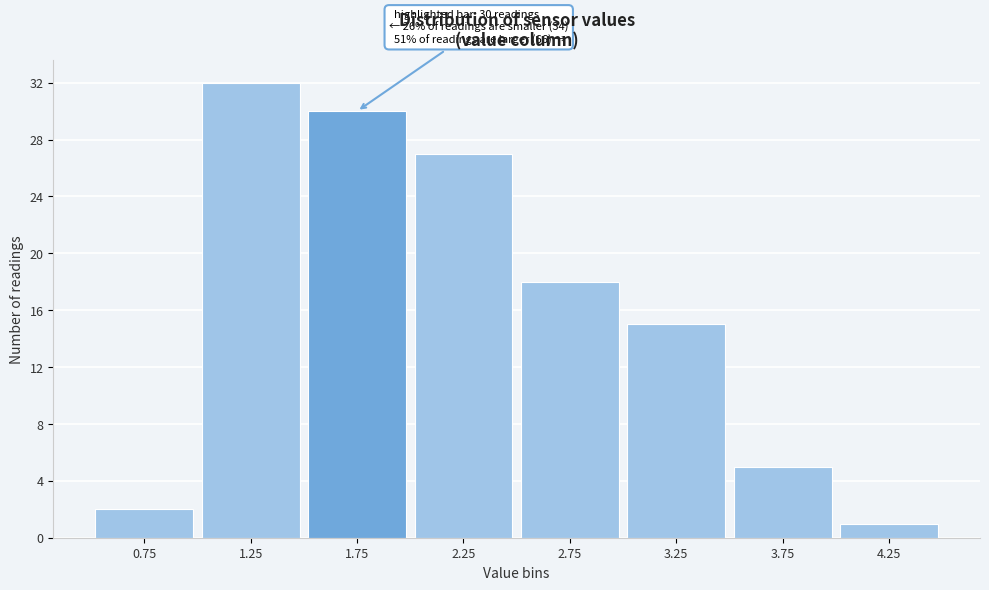

Reading left to right, extract all data points from this chart.

2	32	30	27	18	15	5	1